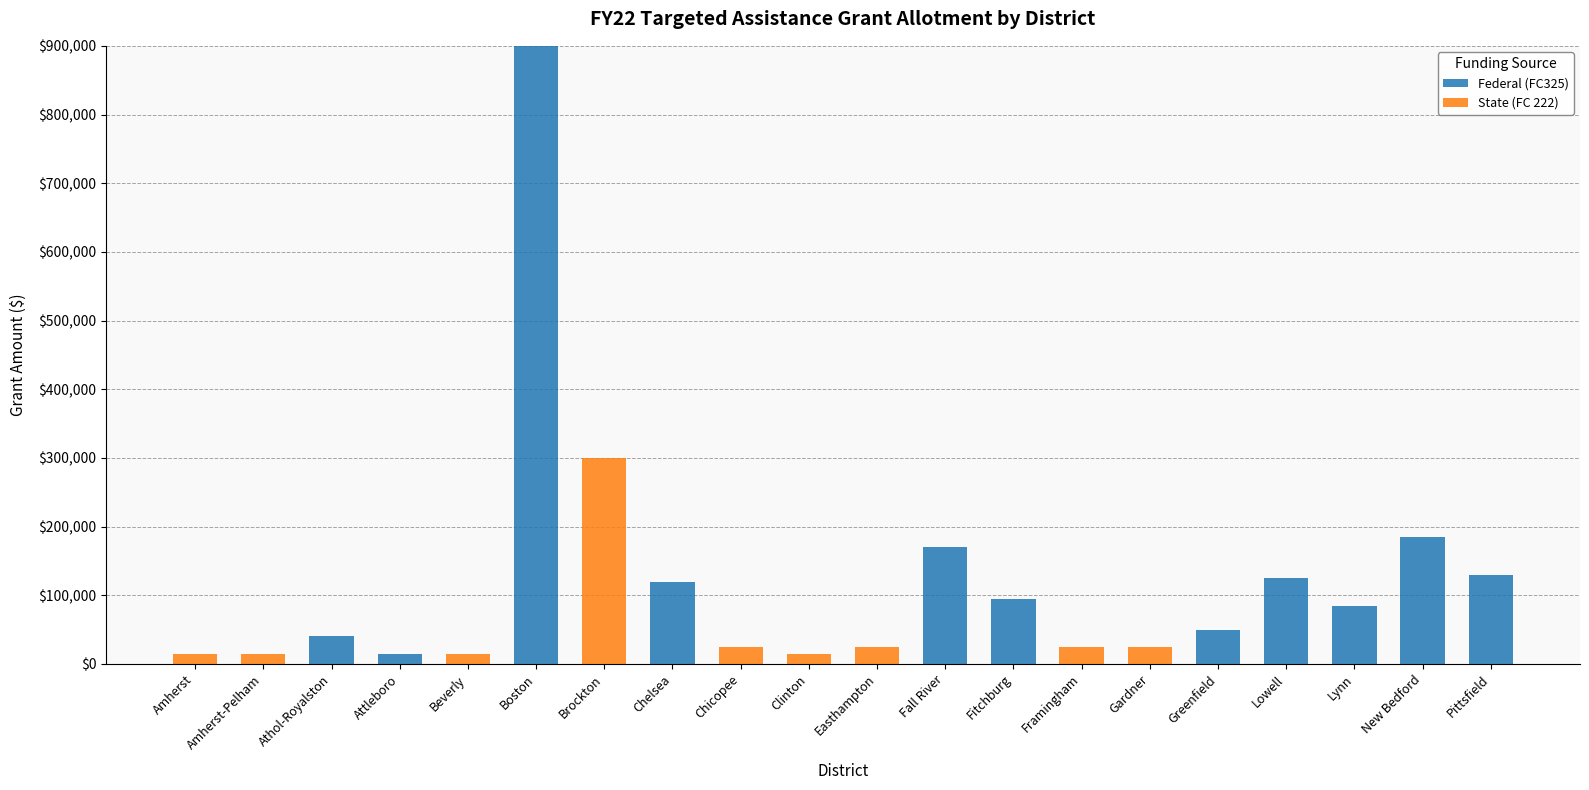

The Federal (FC325) series shows 0 at Brockton. True or false?

True